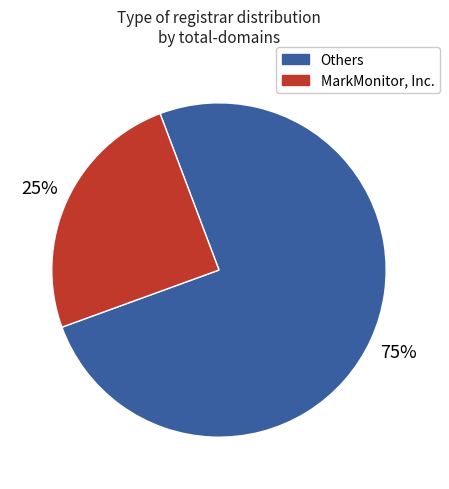

To the nearest percent, what is the difference between the largest and smallest slice percentages?

50%